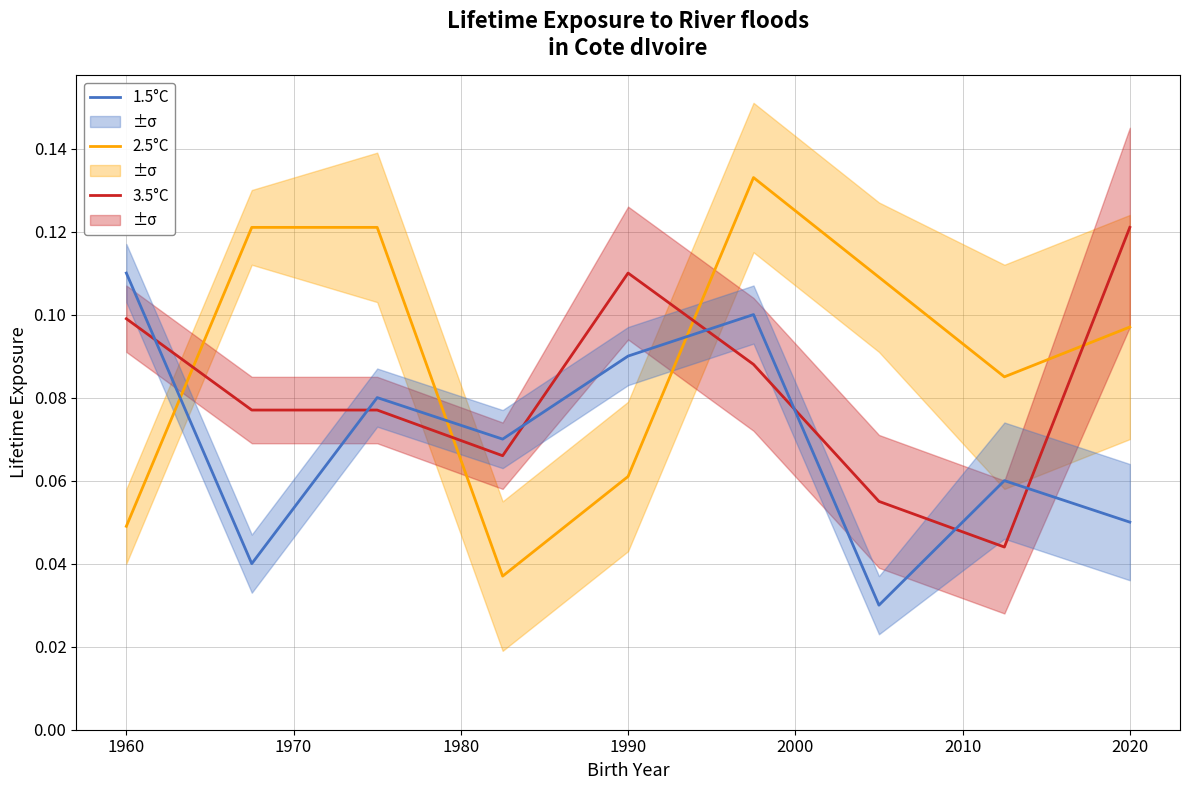

How many intersections are there between 2.5°C and 3.5°C?

4